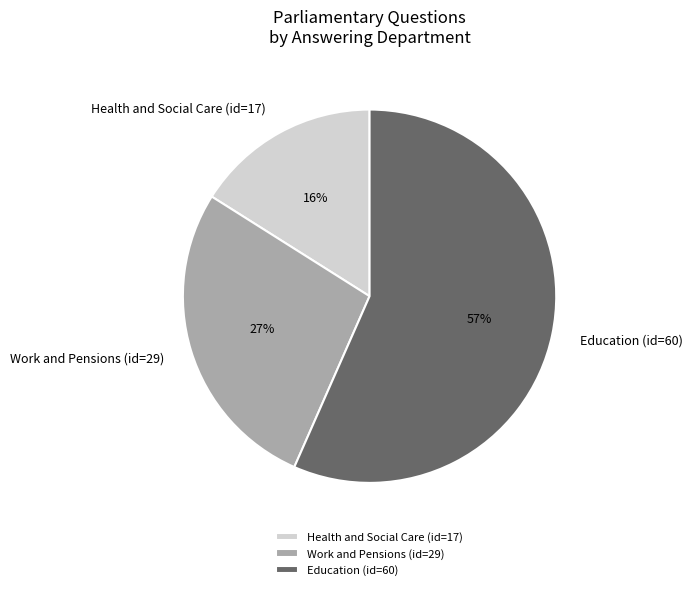

The Work and Pensions (id=29) slice represents 27% of the pie. True or false?

True